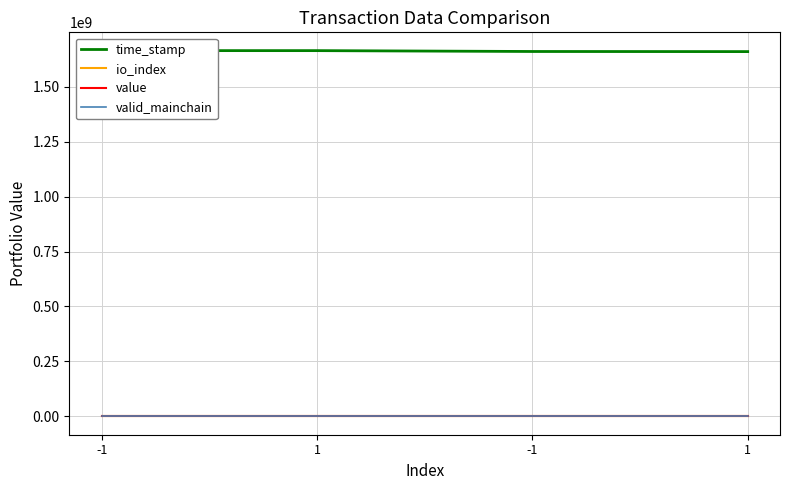

Which category has the lowest value across all series?

-1